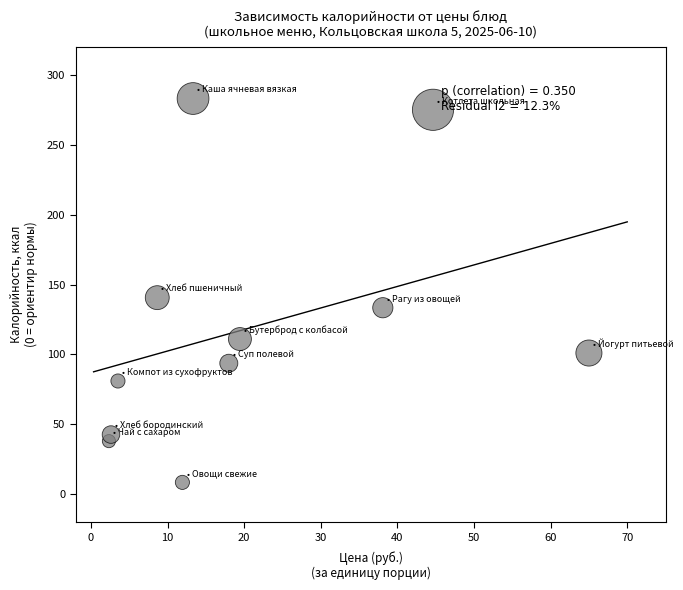

What is the average X value?

20.7